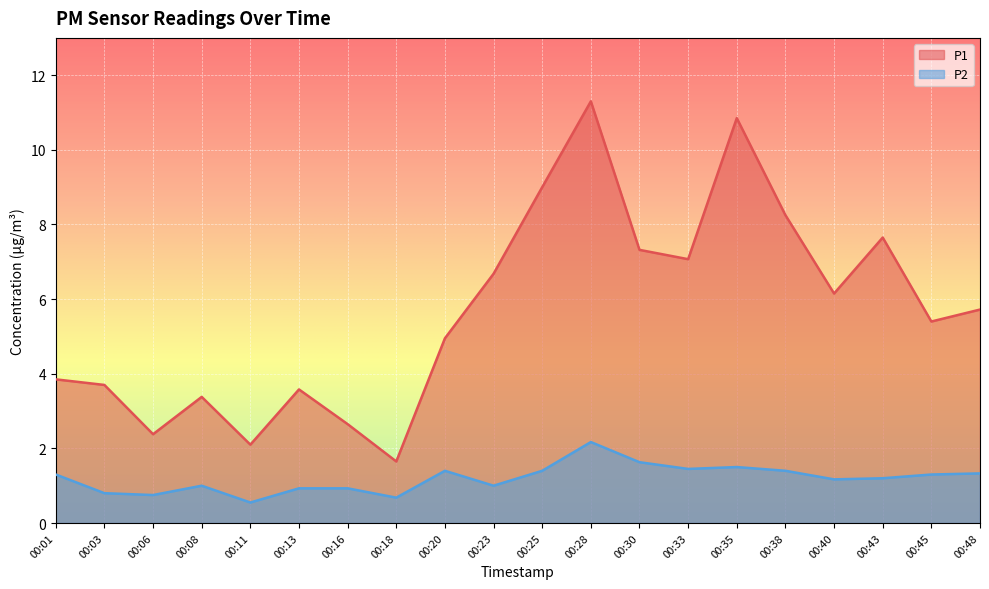

Is the value of P2 at 00:06 greater than the value of P1 at 00:18?

No